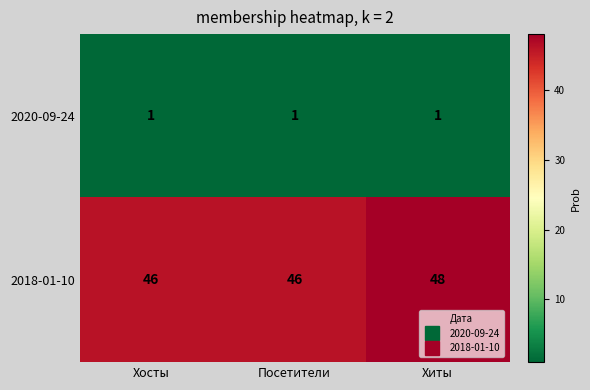

Which label corresponds to the largest value in the chart?

Хиты